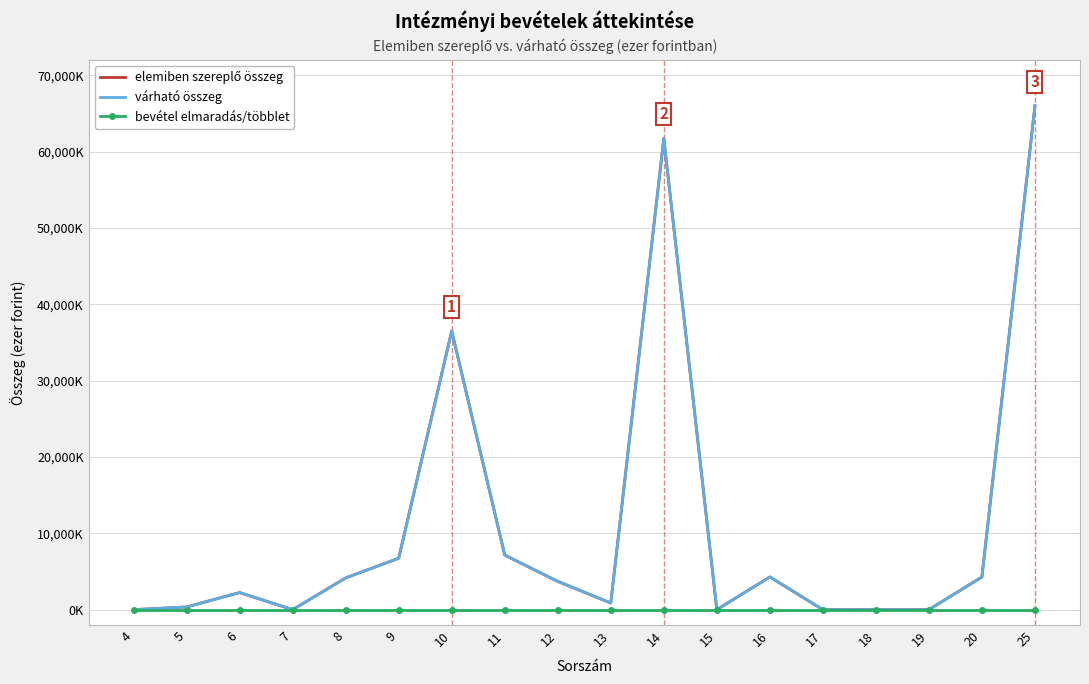

The várható összeg series shows 0 at 4. True or false?

True